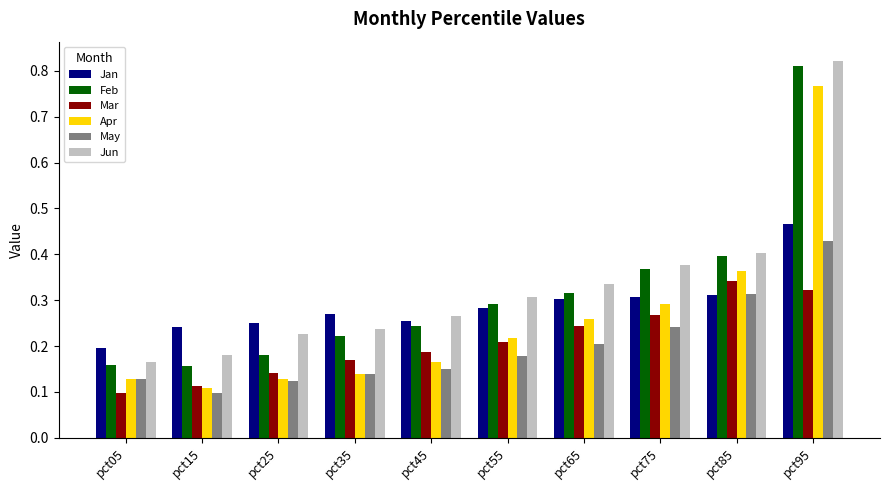

Is it true that May equals 0.2 at pct75?

True